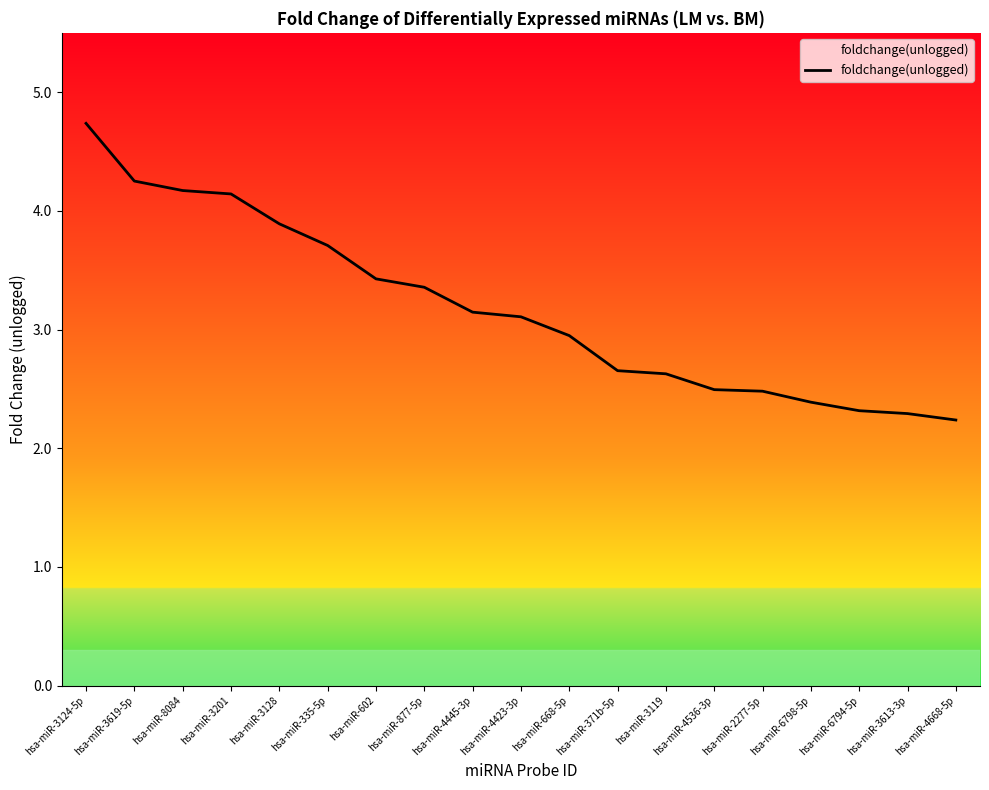

Which label corresponds to the largest value in the chart?

hsa-miR-3124-5p